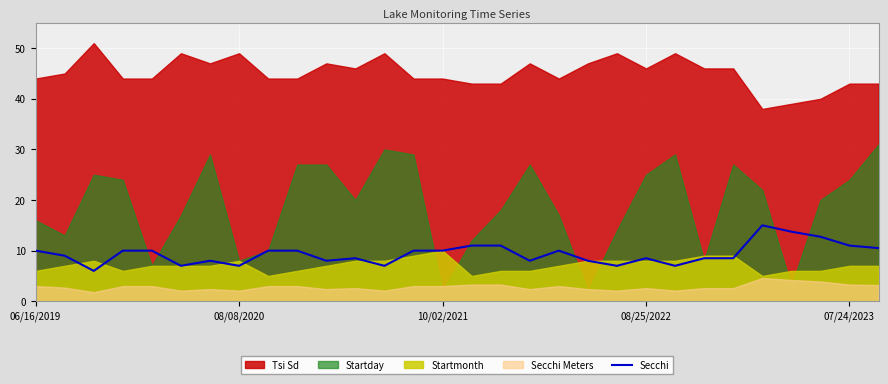

What is the minimum value for Secchi?

6.0